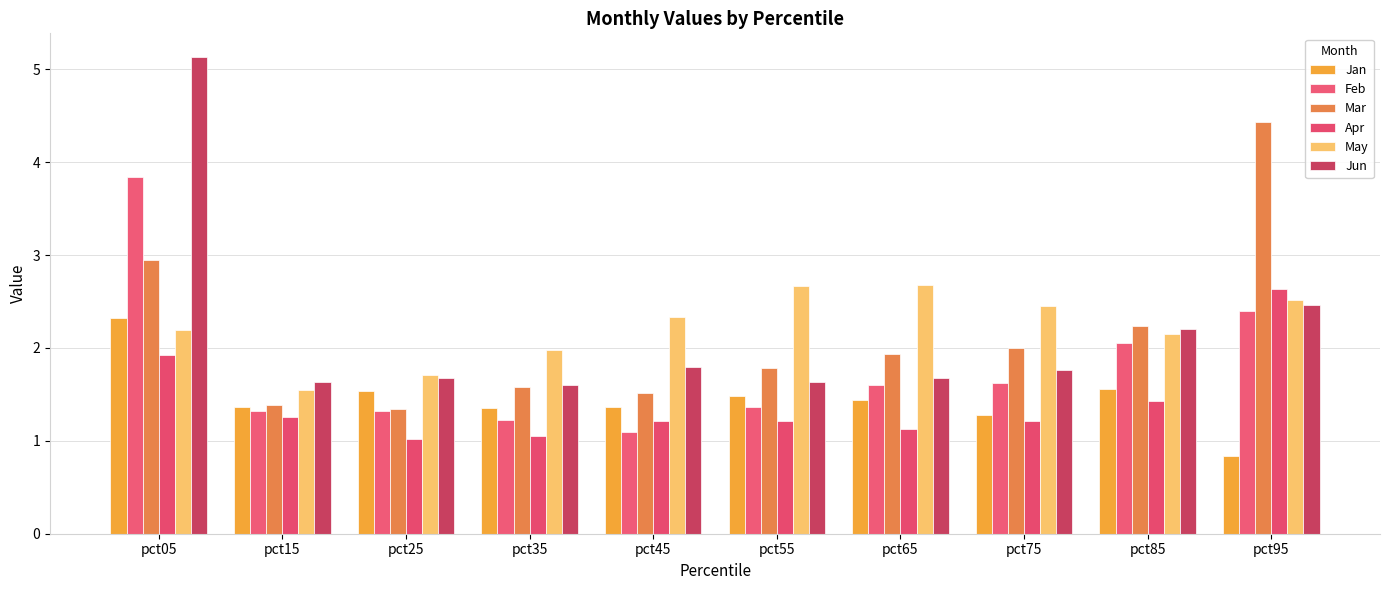

True or false: Apr has a value of 1.2 at pct55.

True